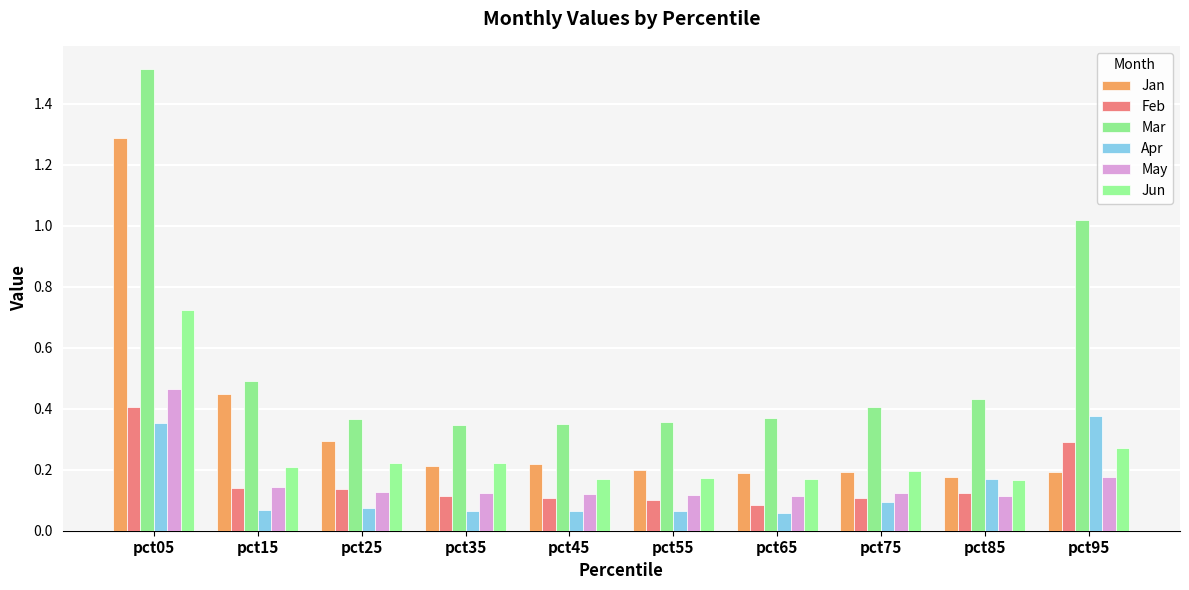

What is the total value across all series at pct95?

2.3